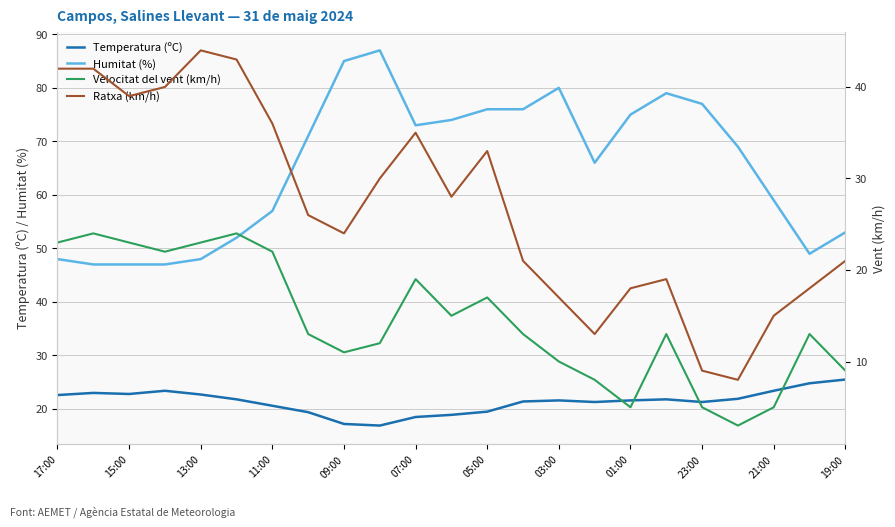

The value of Humitat (%) at 01:00 is 75.0. True or false?

True